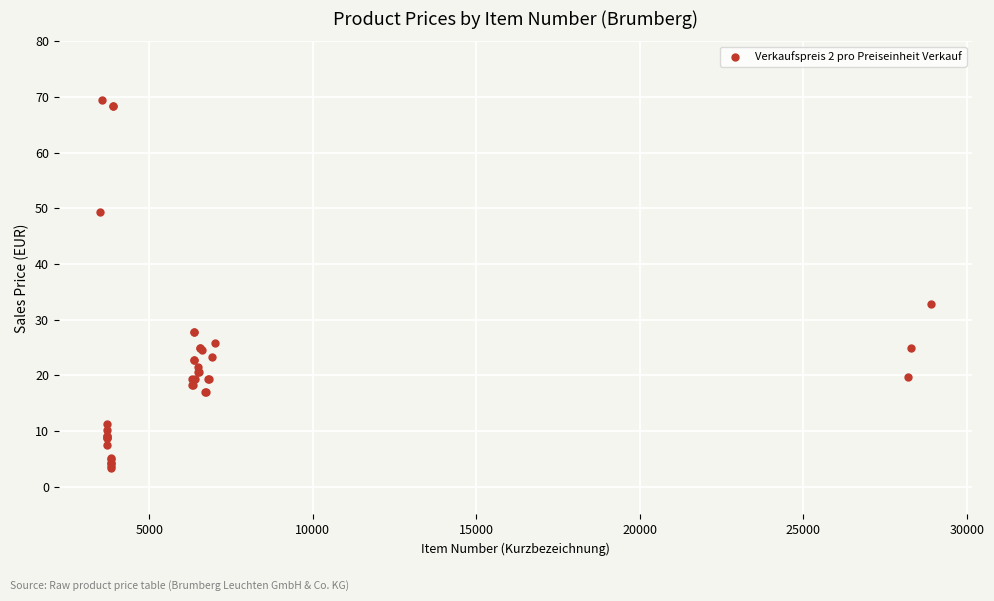

What Y value in the scatter plot is closest to 36?

32.8